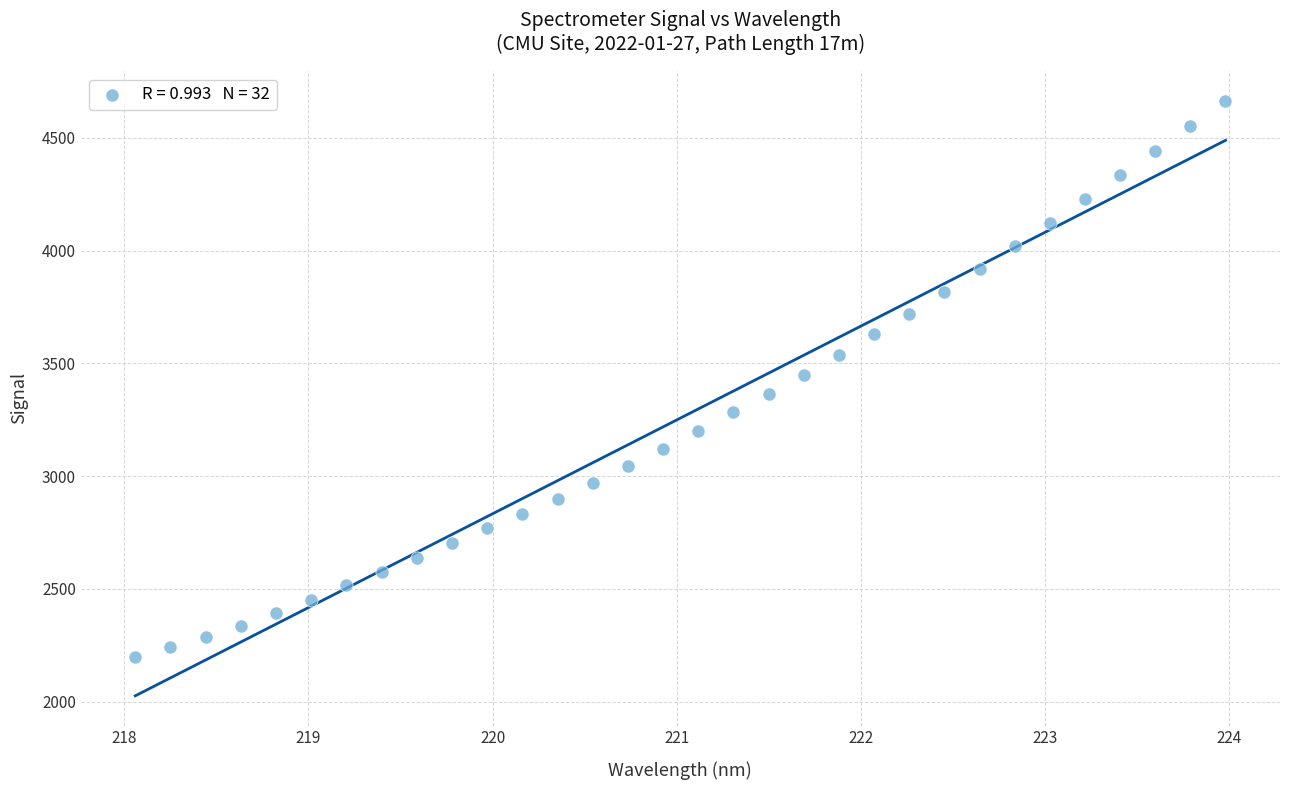

What is the range of X values (max minus min)?

5.9